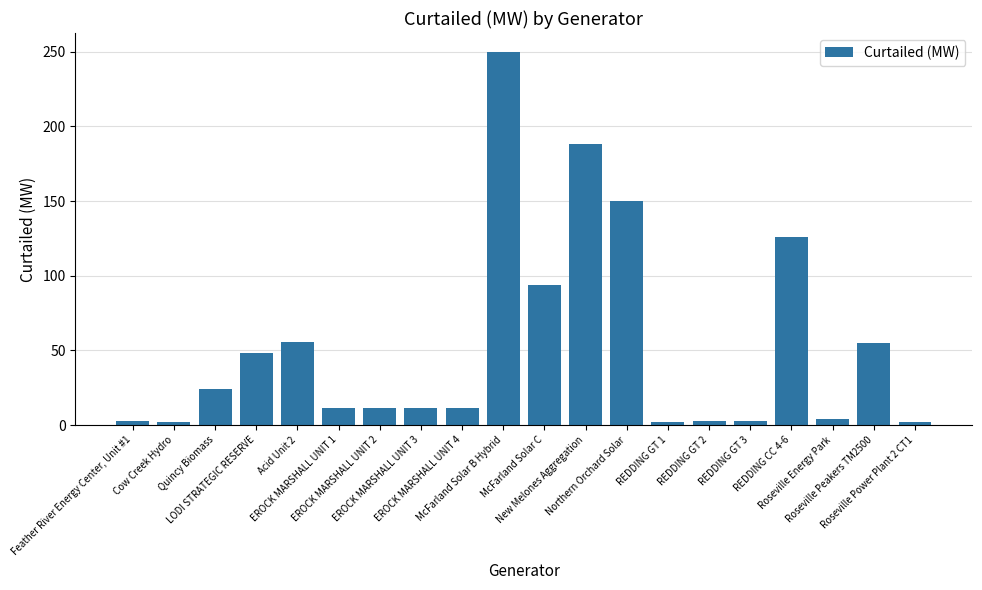

At which label does the data first exceed 11?

Quincy Biomass